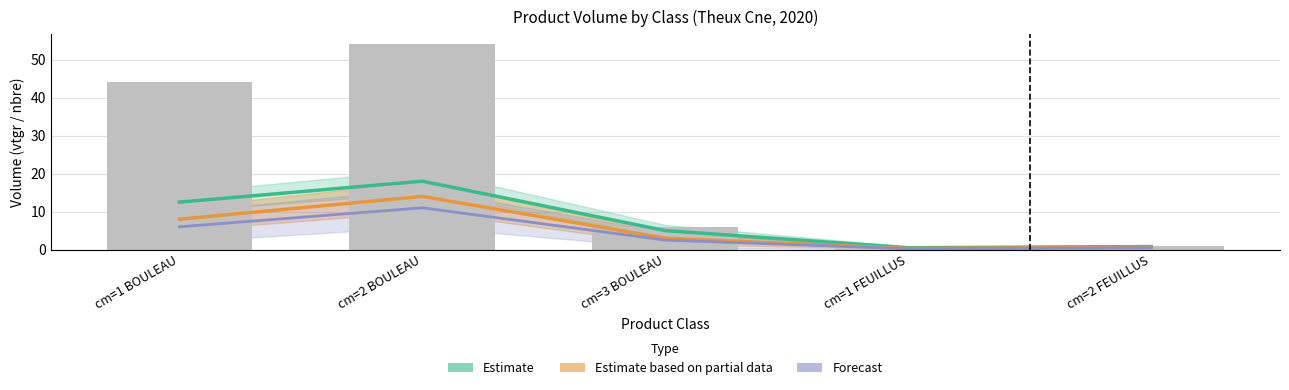

What value does the Estimate based on partial data series have at cm=2 BOULEAU?

14.0